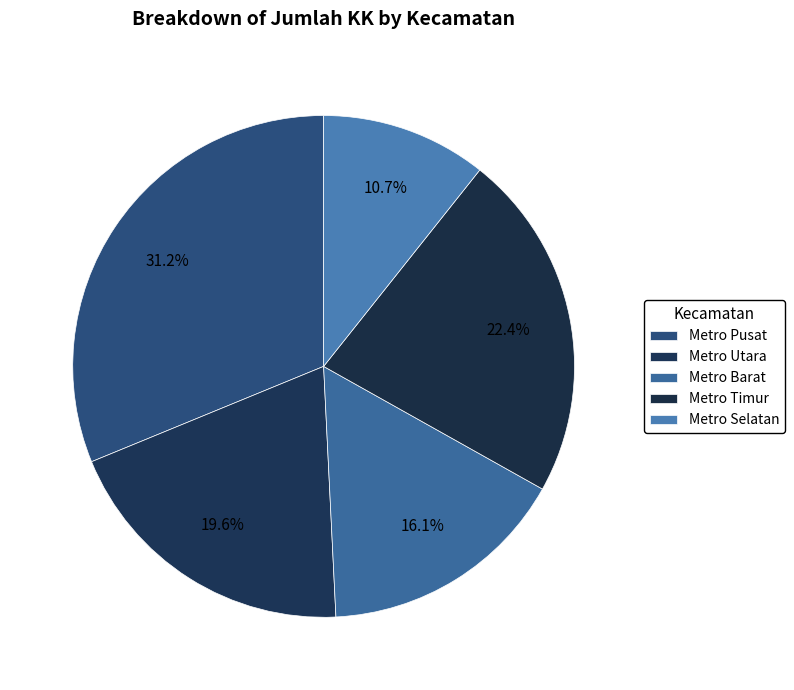

To the nearest percent, what percentage of the pie is Metro Pusat?

31%